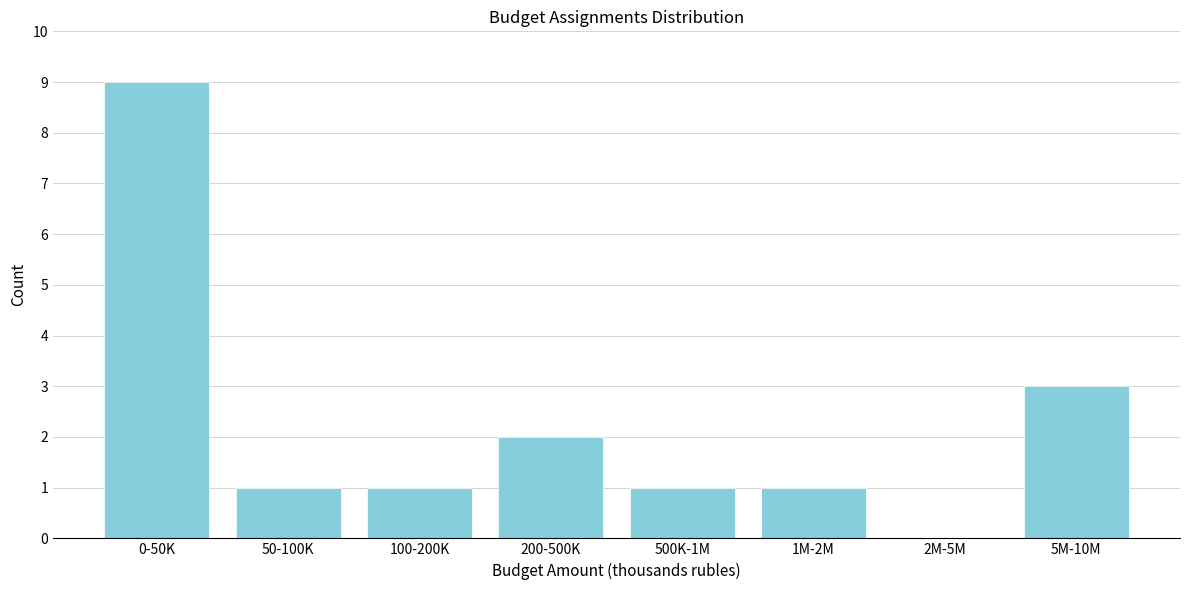

Reading right to left, transcribe all the data shown in this chart.

5M-10M=3	2M-5M=0	1M-2M=1	500K-1M=1	200-500K=2	100-200K=1	50-100K=1	0-50K=9